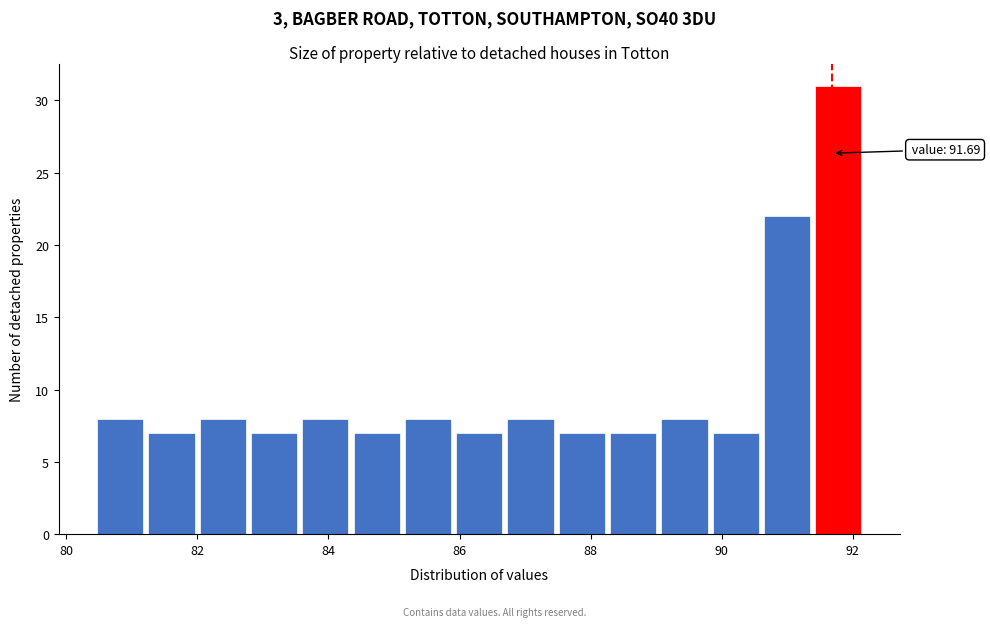

Read against the x-axis, roughly where is the centre of the tallest bar?

91.8